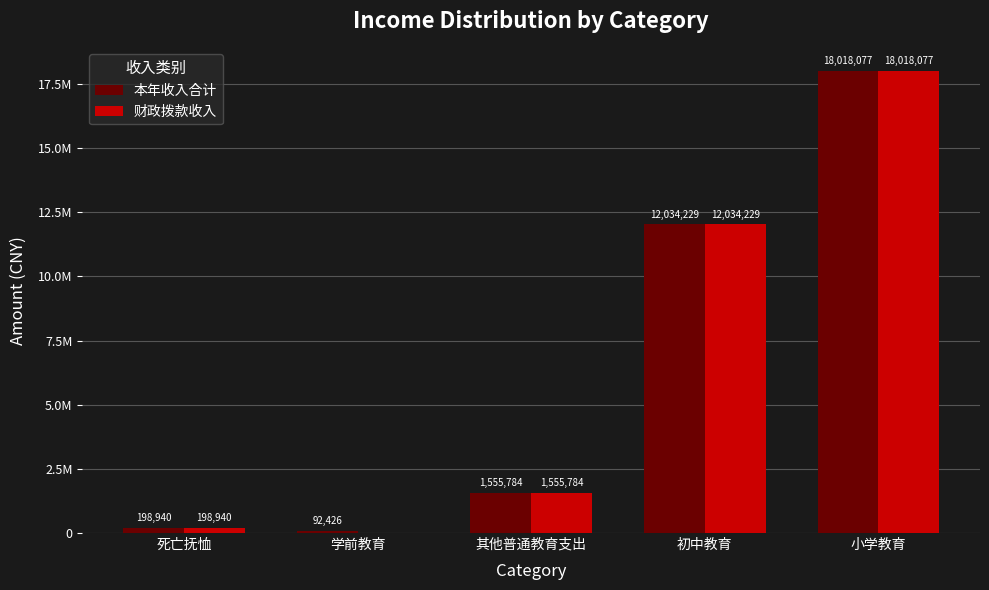

True or false: 财政拨款收入 has a value of -10809015.8 at 学前教育.

False